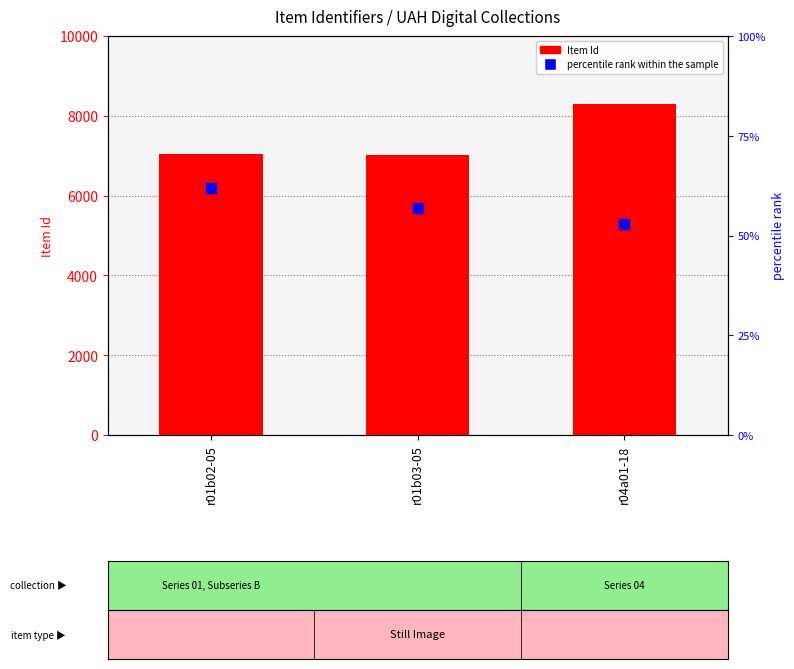

Reading right to left, extract all data points from this chart.

Item Id: r04a01-18=8293	r01b03-05=7029	r01b02-05=7035
percentile rank within the sample: r04a01-18=53	r01b03-05=57	r01b02-05=62